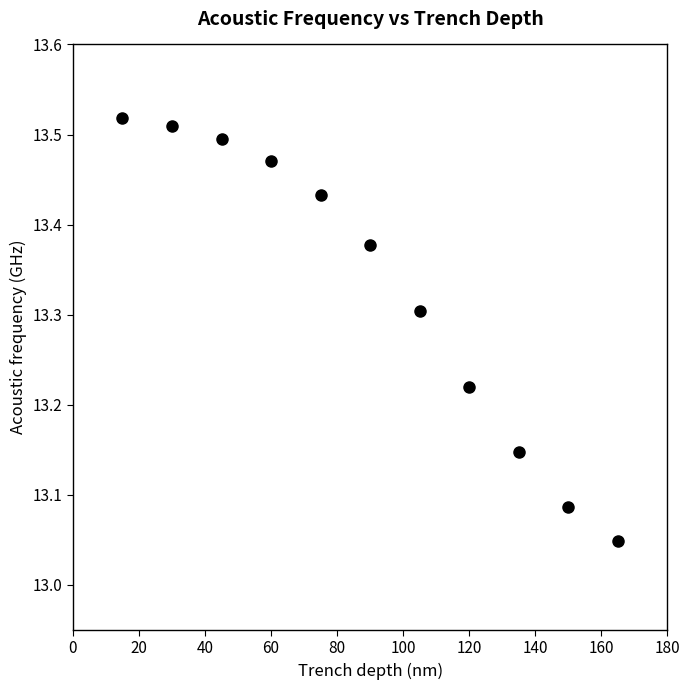

What is the range of Y values (max minus min)?

0.5